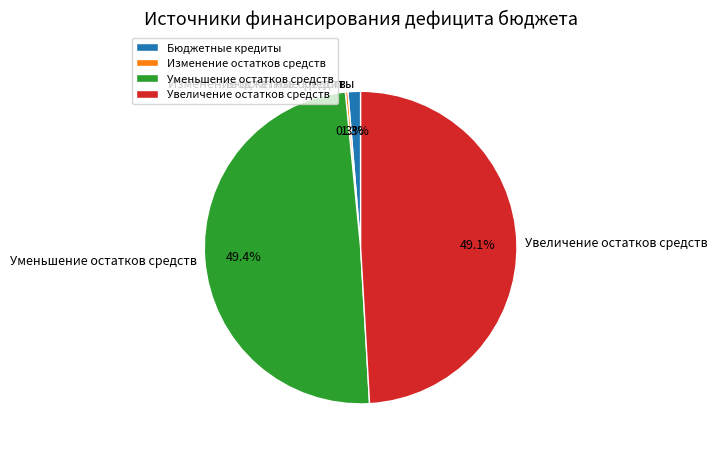

What percentage is NOT represented by Бюджетные кредиты?

98.7%